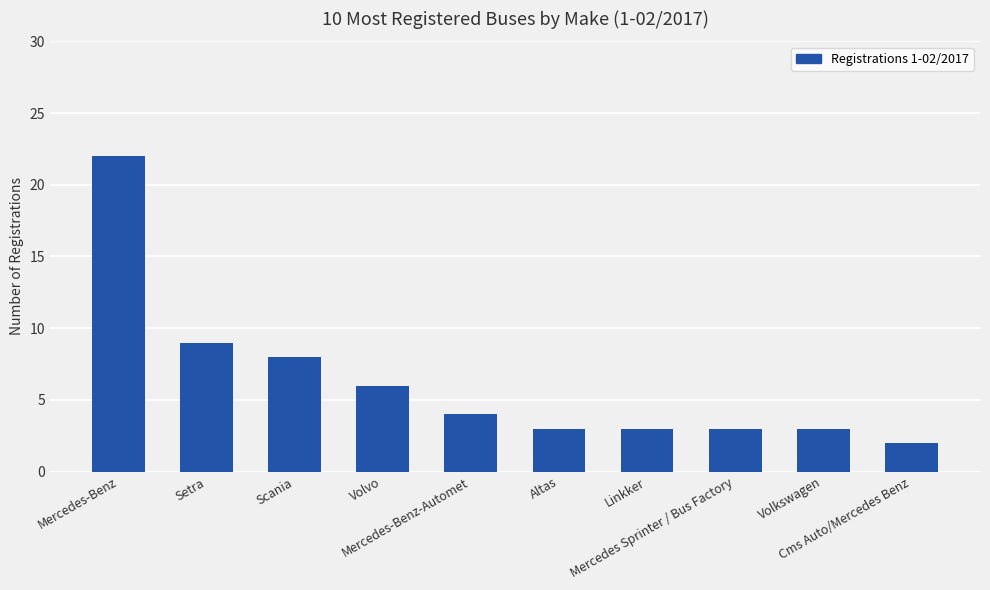

What is the label of the 5th bar from the right?

Altas